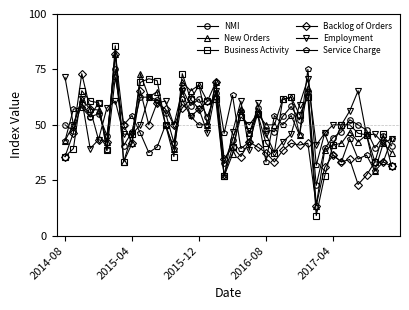

What is the maximum value shown in the chart?

85.7